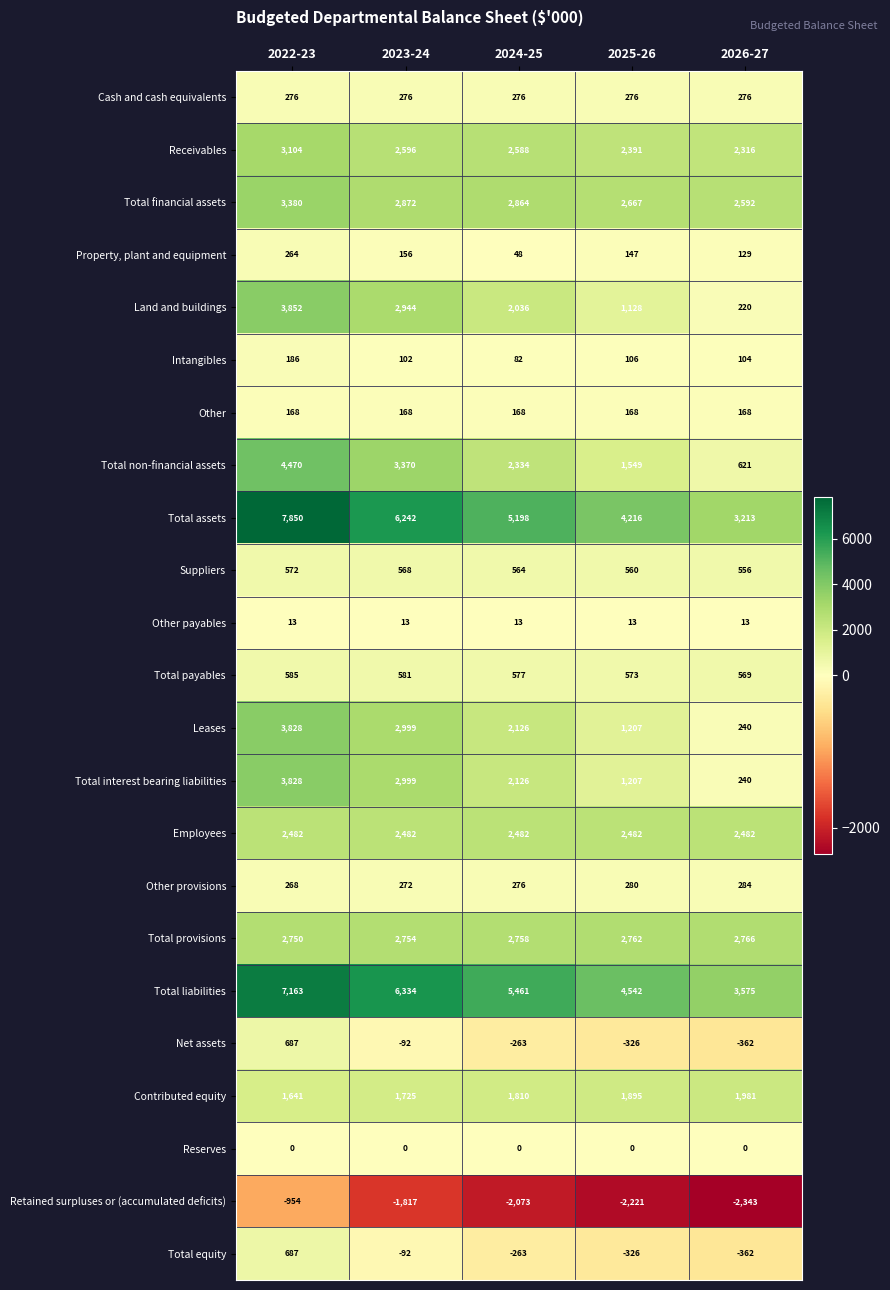

Count the number of data series in this chart.

23